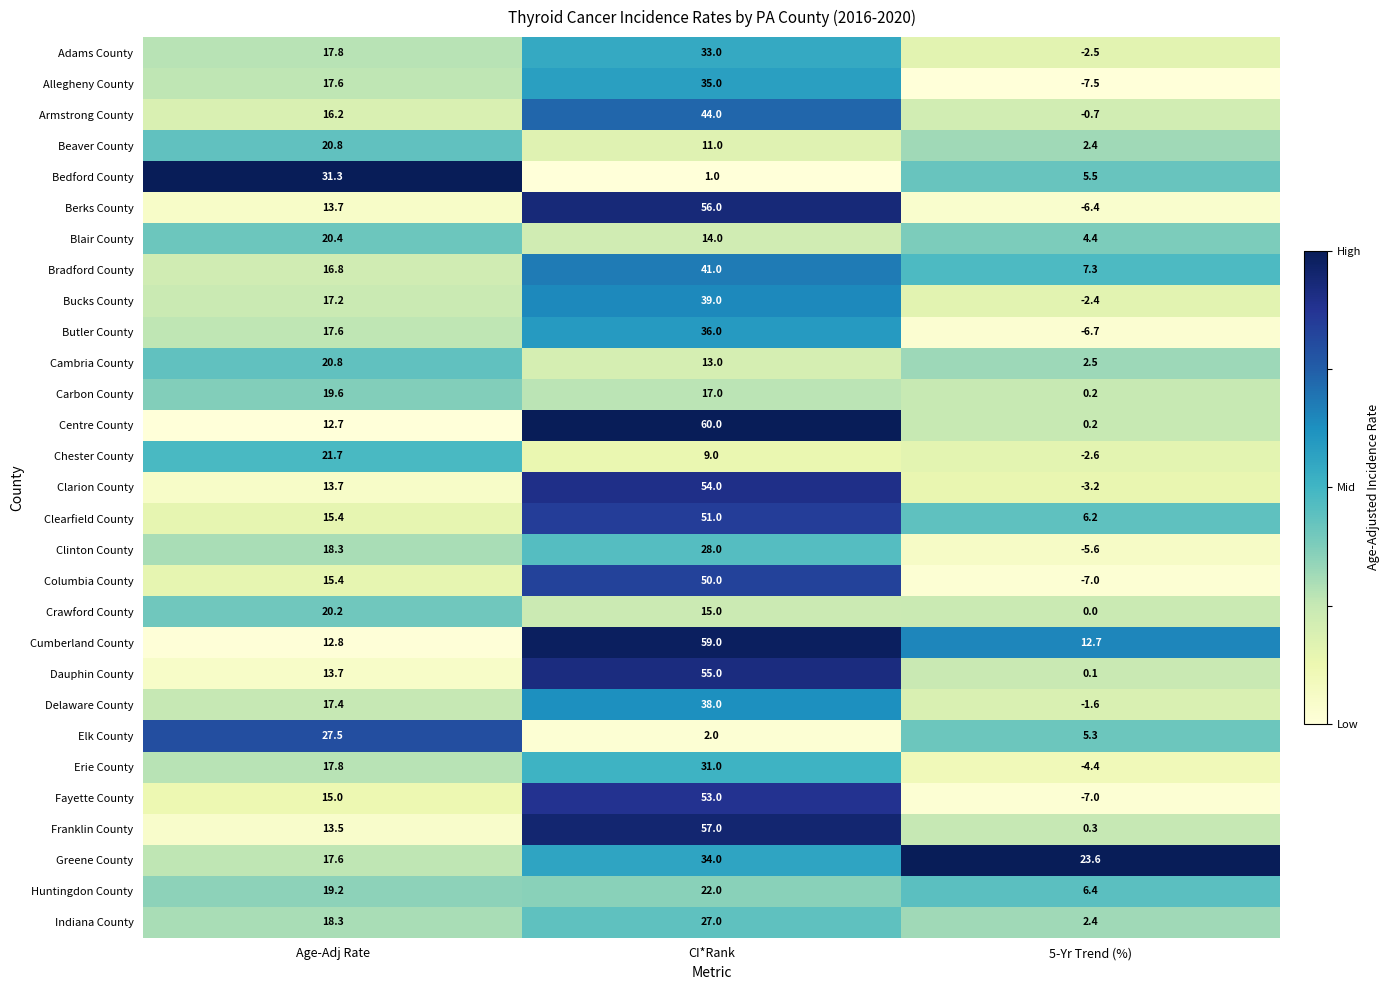

List the labels in order of Dauphin County value, largest first.

CI*Rank, Age-Adj Rate, 5-Yr Trend (%)